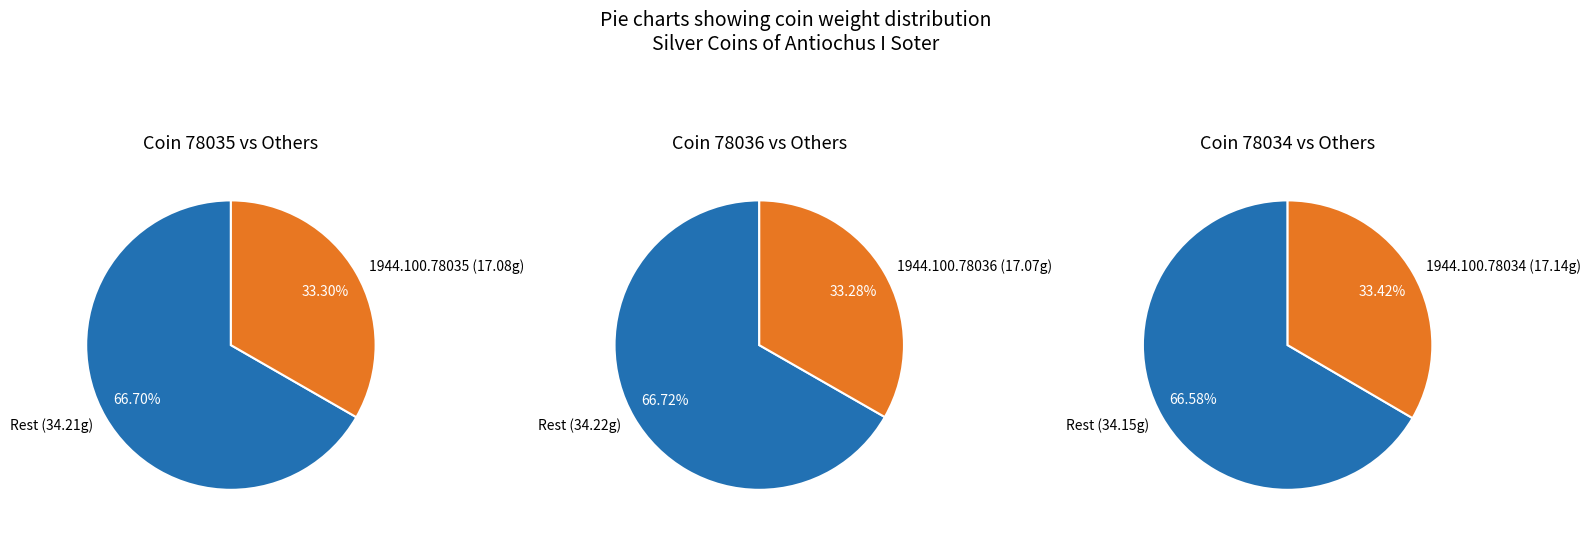

The 1944.100.78035 slice represents 33% of the pie. True or false?

True